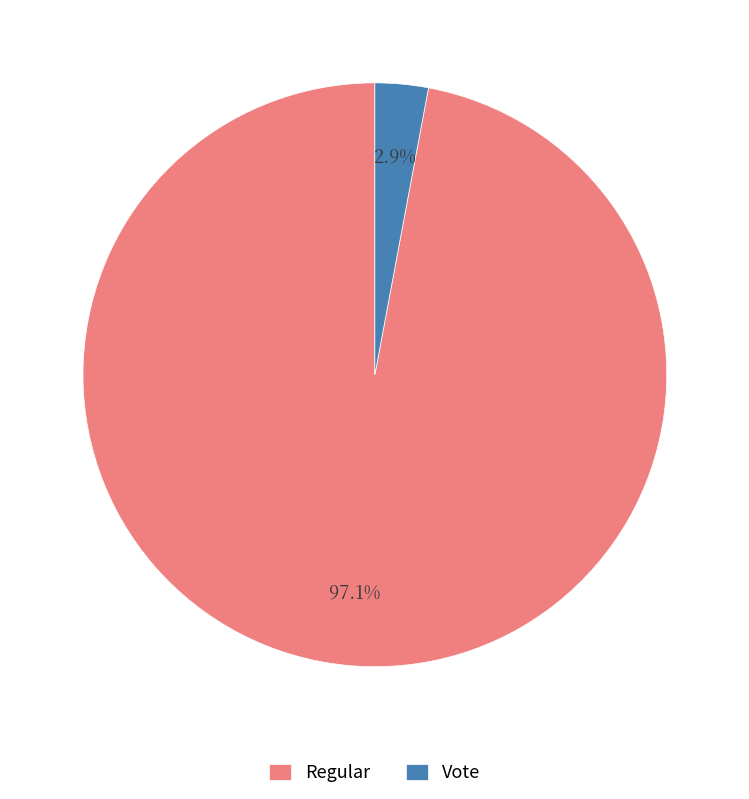

What portion of the pie excludes Vote?

97.1%